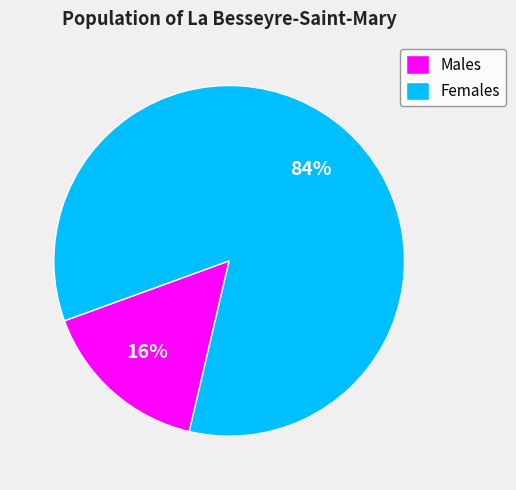

Rank the categories by value from lowest to highest.

Males, Females